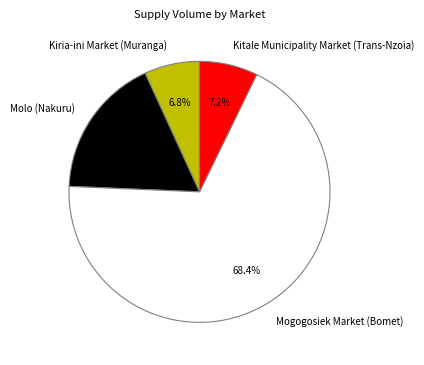

Is it true that Kitale Municipality Market (Trans-Nzoia) is 1% of the pie?

False